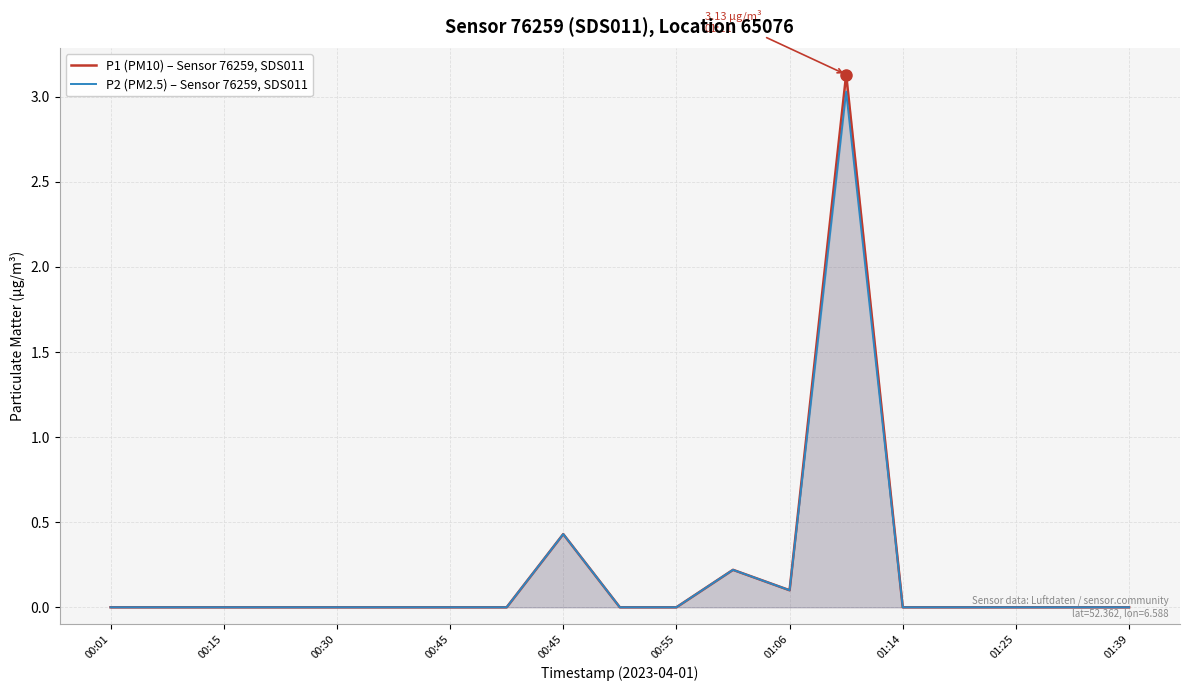

What is the average value of the P1 (PM10) – Sensor 76259, SDS011 series?

0.2